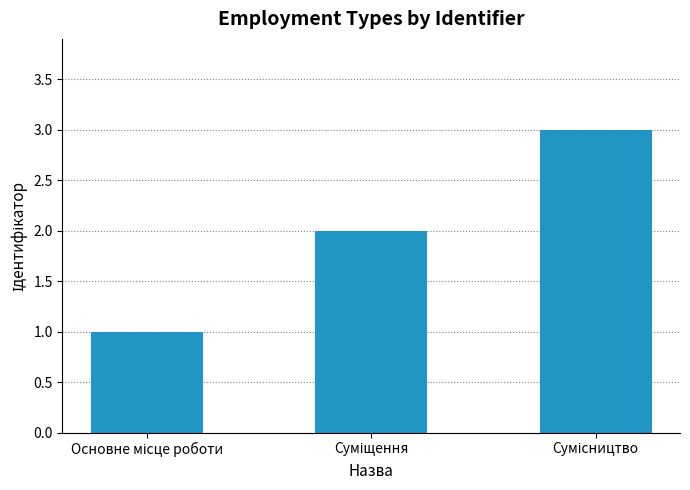

Reading left to right, extract all data points from this chart.

1	2	3